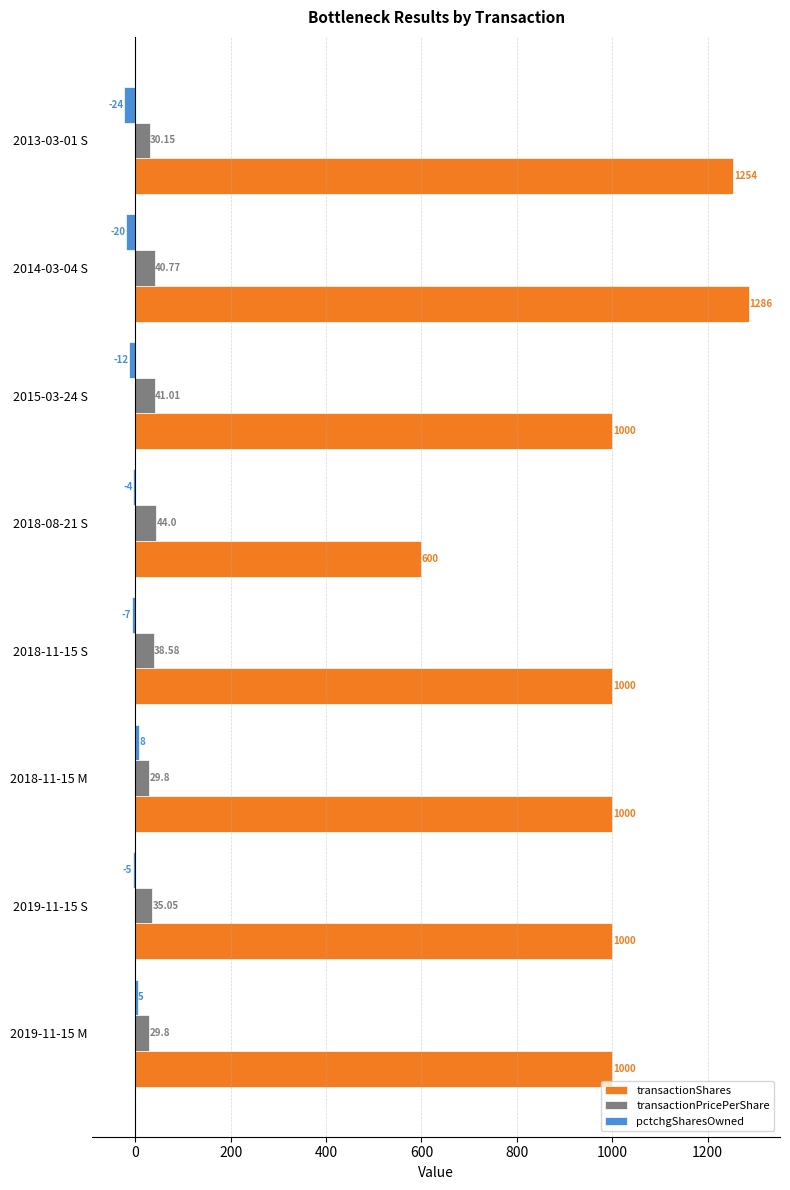

Between 2019-11-15 S and 2013-03-01 S, which series saw the biggest shift?

transactionShares